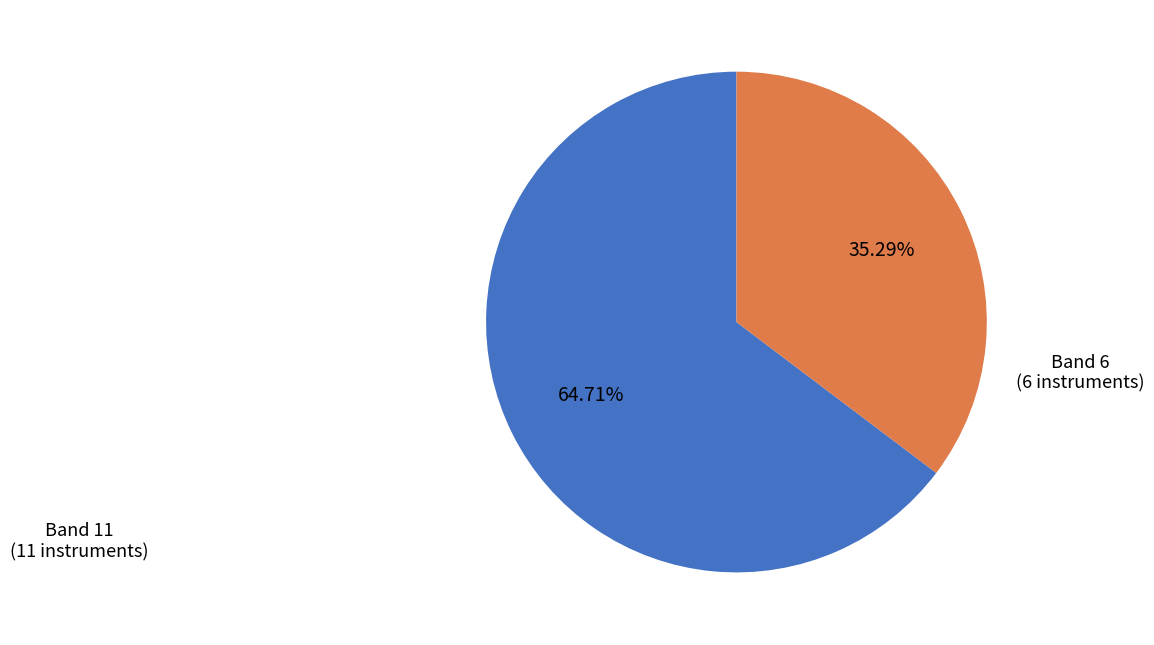

True or false: Band 11 accounts for 65% of the total.

True